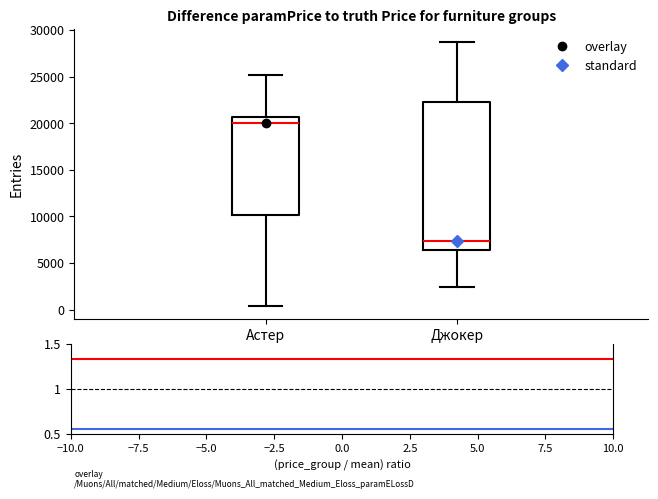

Where does the lower whisker of the box for Астер end on the y-axis? The values are not printed on the chart, so give them approximately, as read against the axis.

500